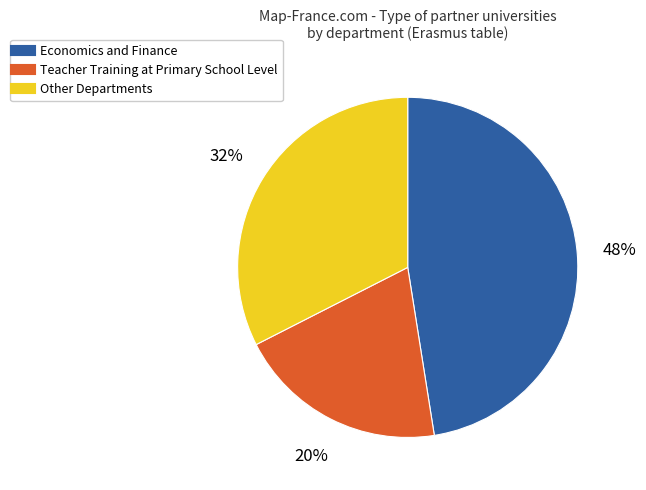

To the nearest percent, what is the average slice percentage?

33%